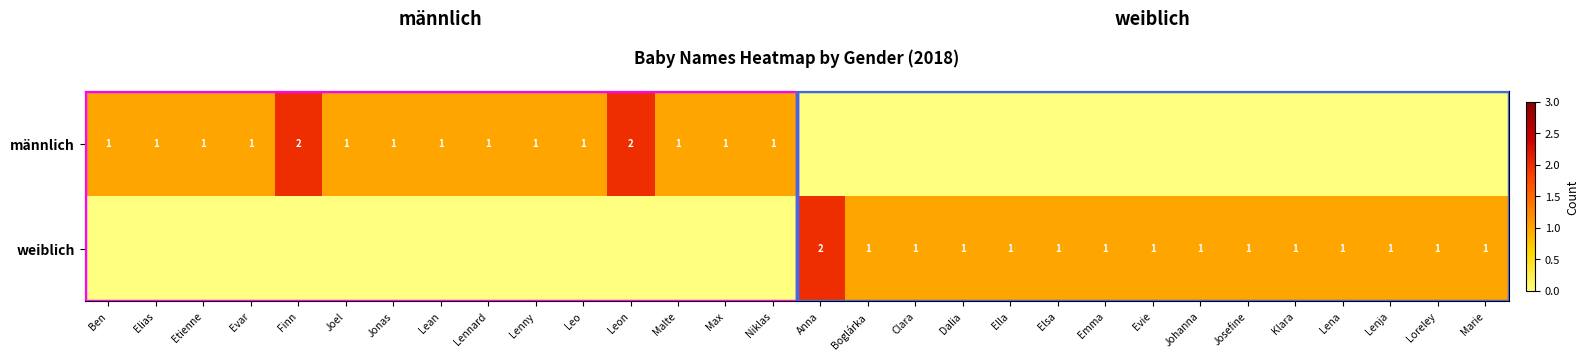

True or false: weiblich has a value of 2 at Johanna.

False